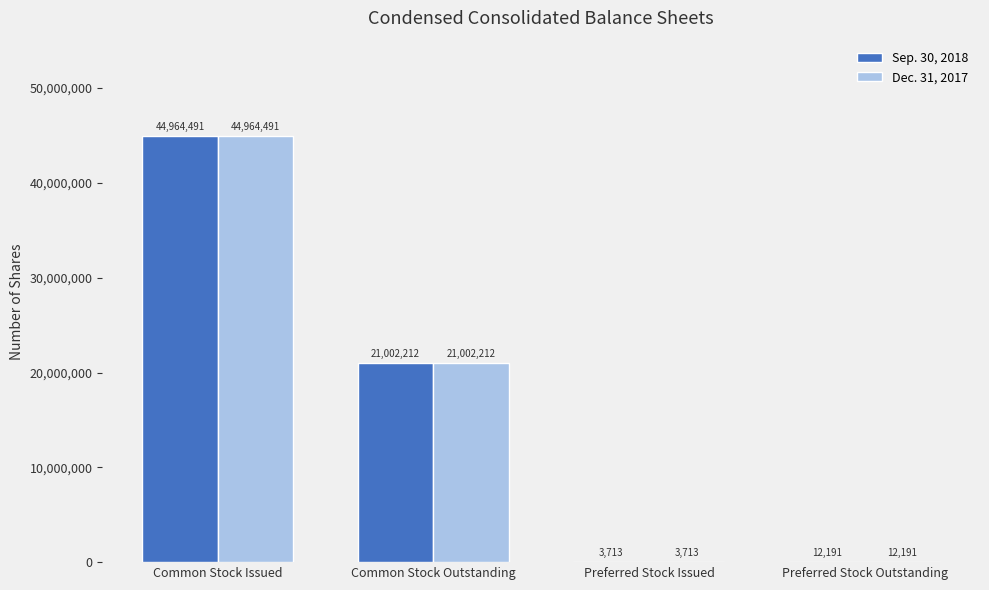

At which category is the sum across all series the highest?

Common Stock Issued